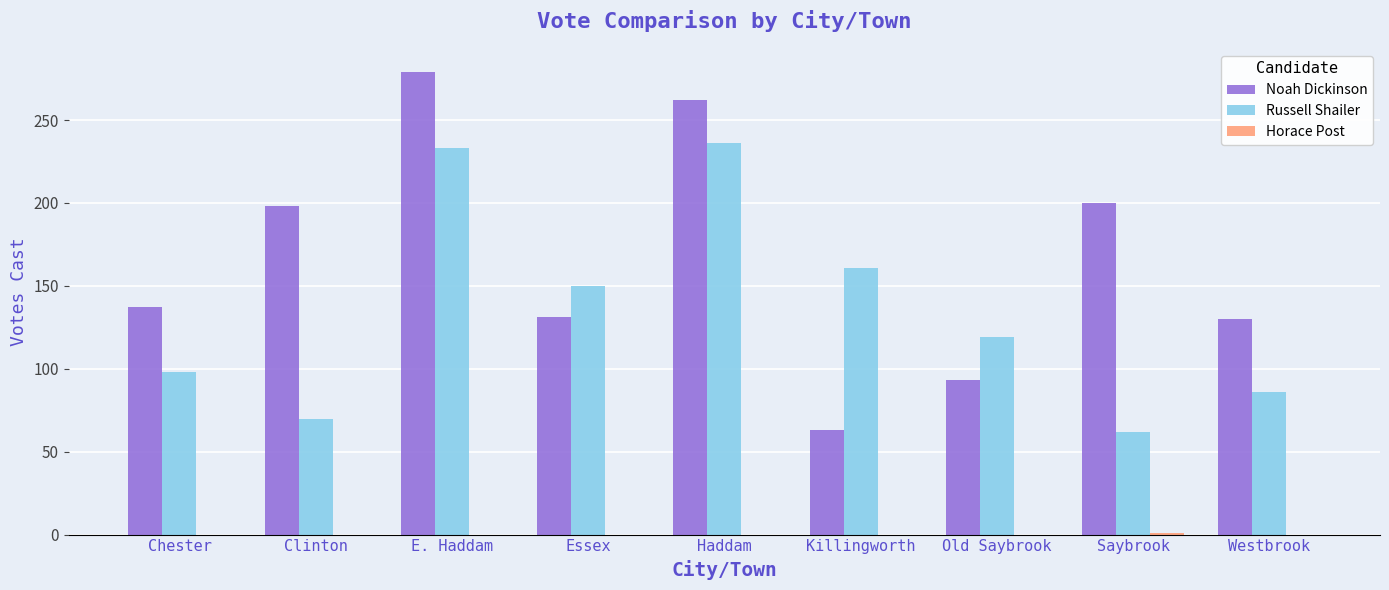

Which series has the largest total across all categories?

Noah Dickinson